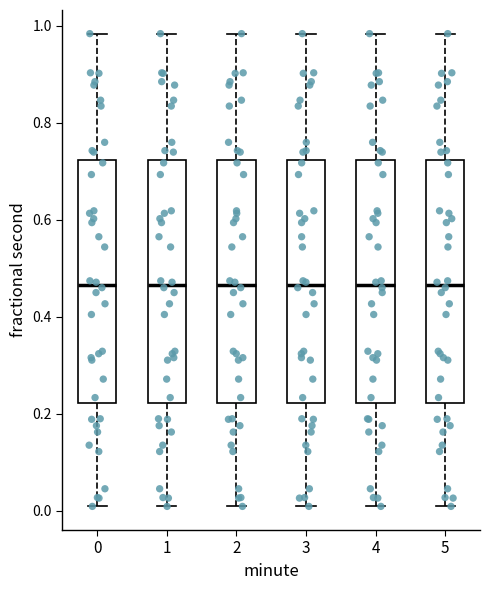

Reading left to right, read every box against the y-axis: the position of its median line, the range the box covers, and the ends of its whiskers. The values are not printed on the chart, so give them approximately, as read against the axis.

0: median 0.46, box 0.22 to 0.72, whiskers 0.00 to 0.98
1: median 0.46, box 0.22 to 0.72, whiskers 0.00 to 0.98
2: median 0.46, box 0.22 to 0.72, whiskers 0.00 to 0.98
3: median 0.46, box 0.22 to 0.72, whiskers 0.00 to 0.98
4: median 0.46, box 0.22 to 0.72, whiskers 0.00 to 0.98
5: median 0.46, box 0.22 to 0.72, whiskers 0.00 to 0.98